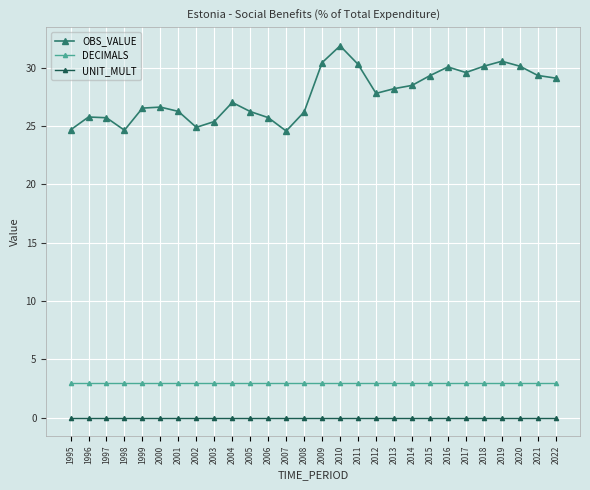

What is the difference between the OBS_VALUE values at 2013 and 2011?

2.1